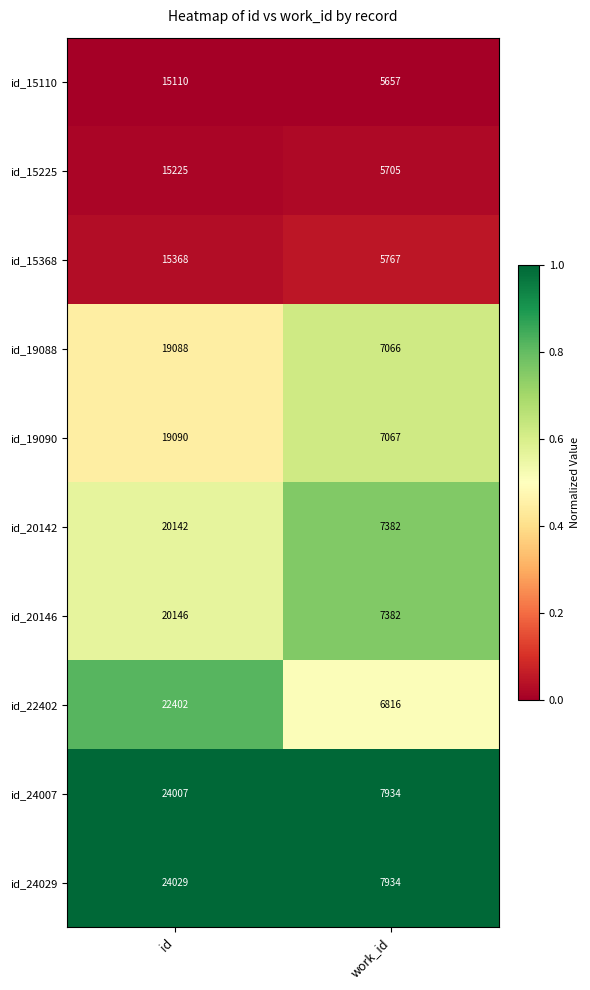

Reading left to right, list all the values displayed in this chart.

id_15110: id=15110	work_id=5657
id_15225: id=15225	work_id=5705
id_15368: id=15368	work_id=5767
id_19088: id=19088	work_id=7066
id_19090: id=19090	work_id=7067
id_20142: id=20142	work_id=7382
id_20146: id=20146	work_id=7382
id_22402: id=22402	work_id=6816
id_24007: id=24007	work_id=7934
id_24029: id=24029	work_id=7934